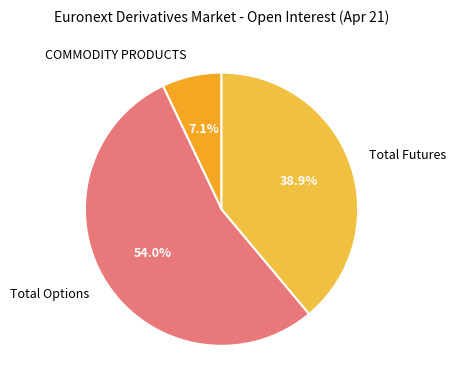

What percentage is NOT represented by COMMODITY PRODUCTS?

92.9%